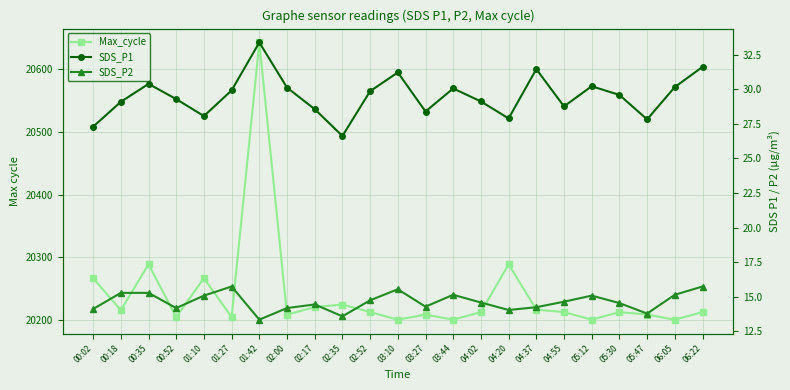

Reading right to left, list all the values displayed in this chart.

Max_cycle: 20213.0	20201.0	20209.0	20213.0	20201.0	20213.0	20217.0	20289.0	20213.0	20201.0	20209.0	20201.0	20213.0	20225.0	20221.0	20209.0	20642.0	20205.0	20267.0	20205.0	20289.0	20216.0	20267.0
SDS_P1: 31.6	30.2	27.8	29.6	30.2	28.8	31.5	27.9	29.1	30.1	28.4	31.2	29.9	26.6	28.6	30.1	33.4	29.9	28.1	29.3	30.4	29.1	27.3
SDS_P2: 15.7	15.1	13.8	14.5	15.1	14.6	14.2	14.0	14.6	15.1	14.3	15.5	14.7	13.6	14.4	14.2	13.3	15.7	15.1	14.2	15.3	15.3	14.1